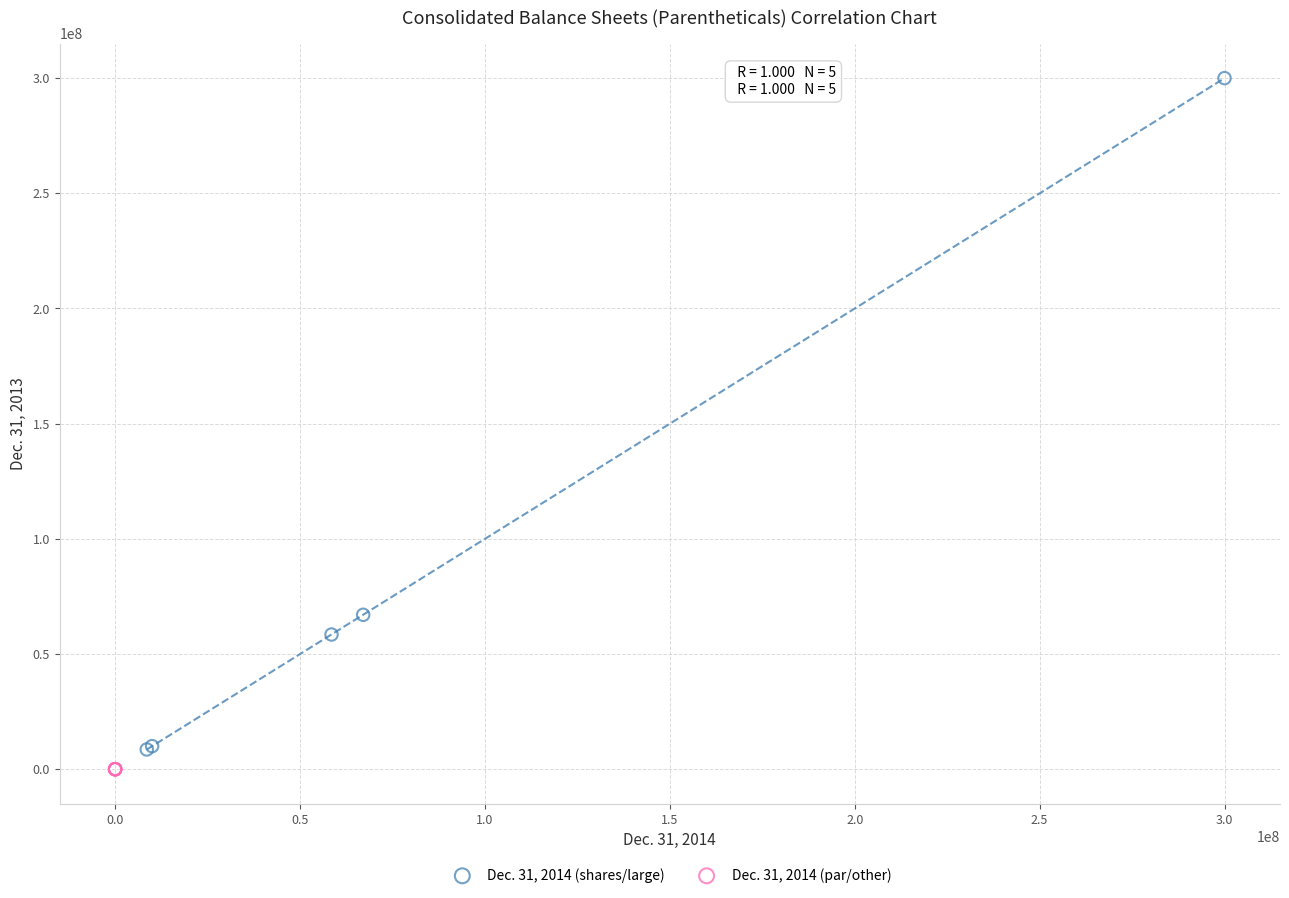

Which series has the largest Y range (max minus min)?

Dec. 31, 2014 (shares/large)